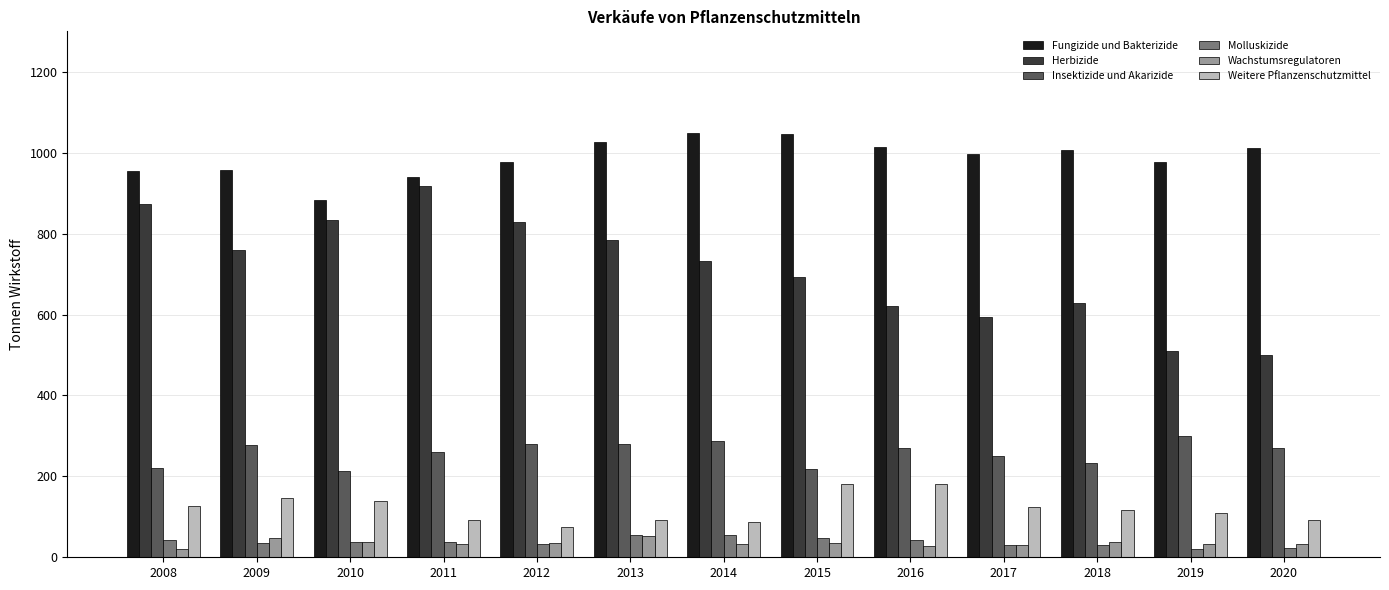

Which series has the largest total across all categories?

Fungizide und Bakterizide